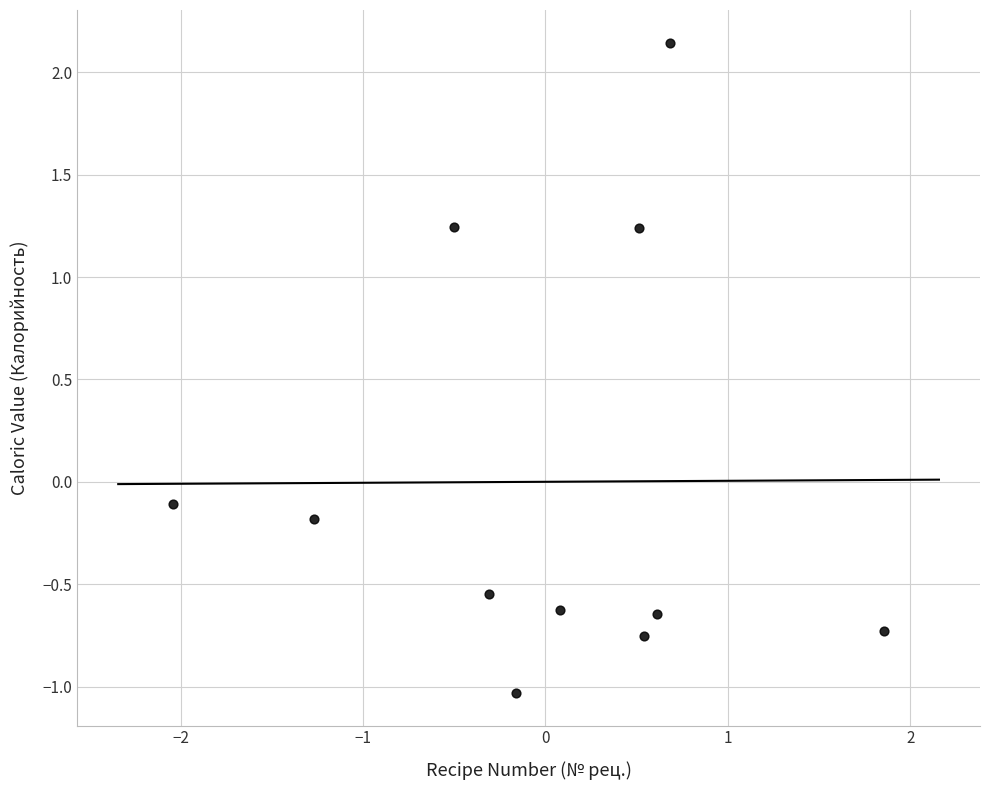

What is the range of X values (max minus min)?

3.9